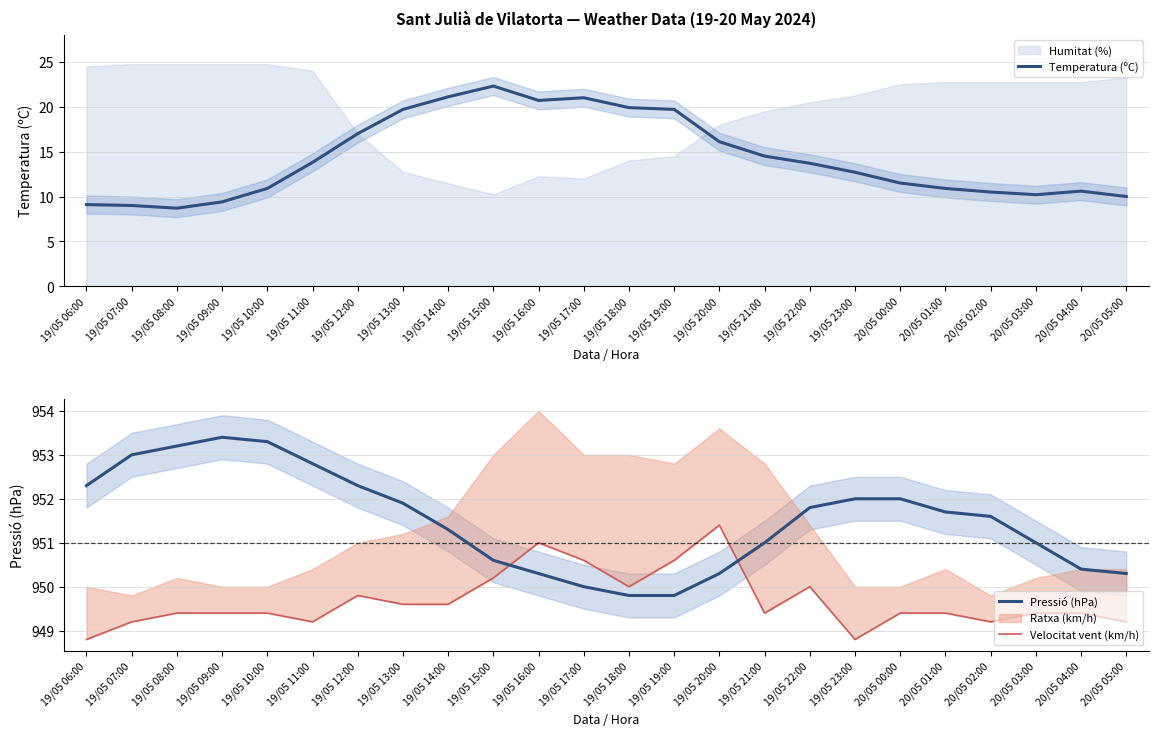

At which category is the sum across all series the highest?

19/05 15:00